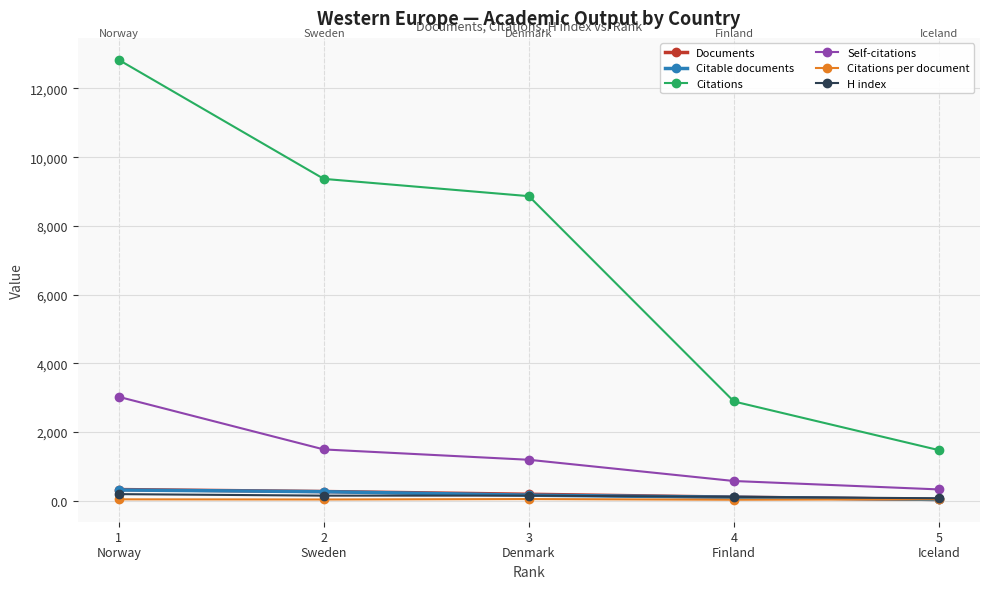

At which label is Citations closest to 7151?

3
Denmark